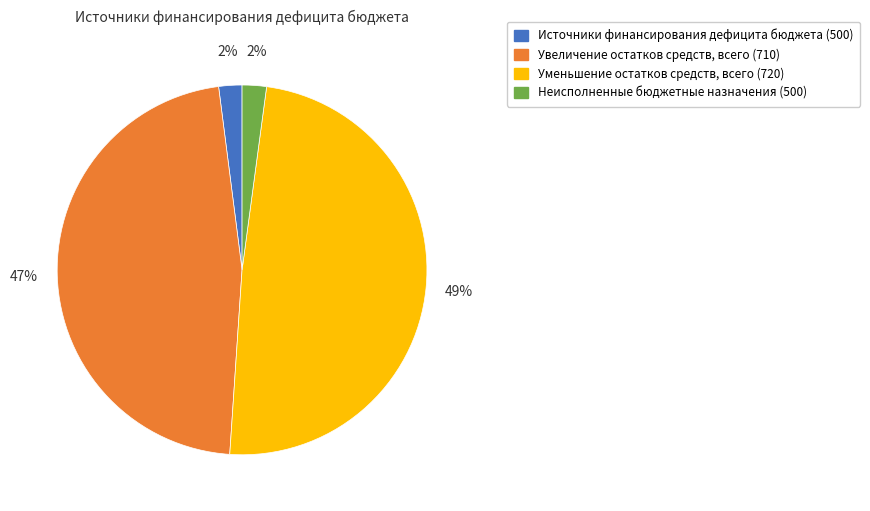

Is Увеличение остатков средств, всего (710) the majority of the pie?

No